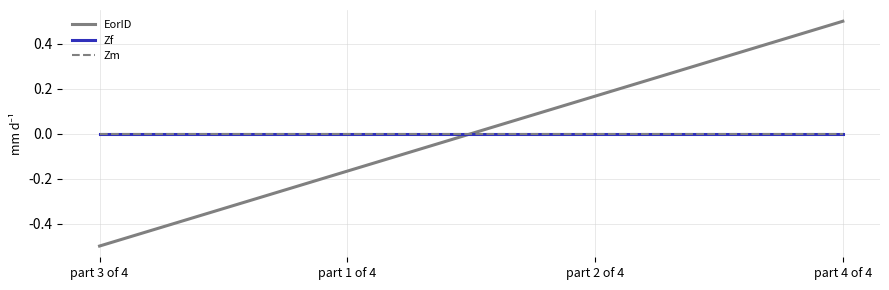

True or false: EorID has more than 0 interior local peaks.

False